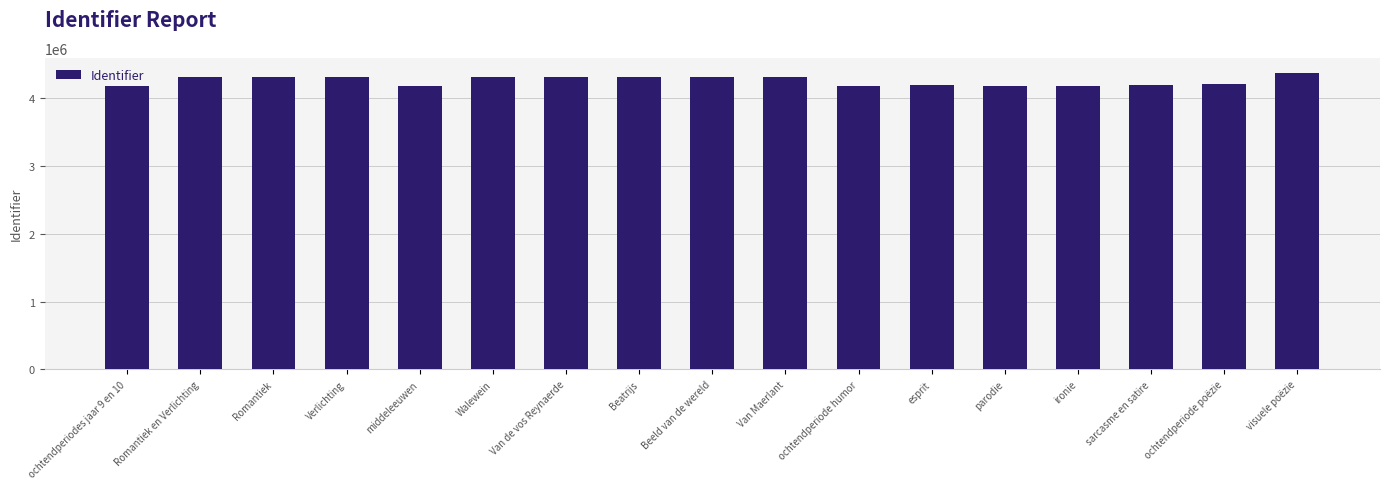

What is the change in value from Beatrijs to ochtendperiode humor?

-138851